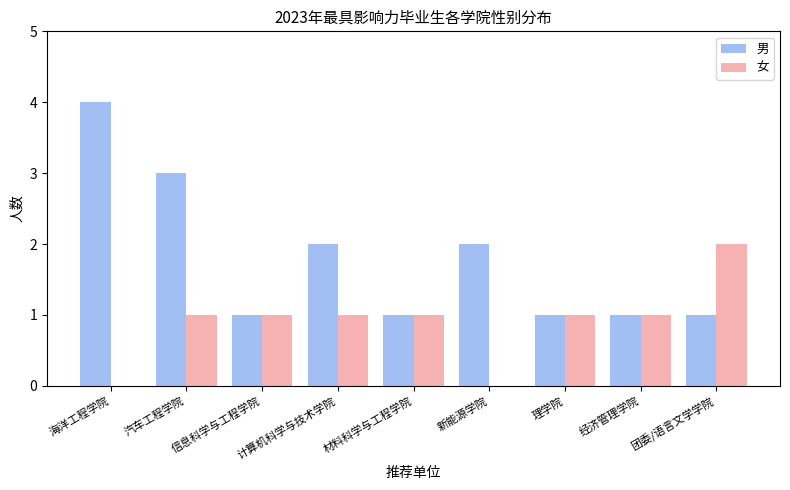

The 女 series shows 2 at 团委/语言文学学院. True or false?

True